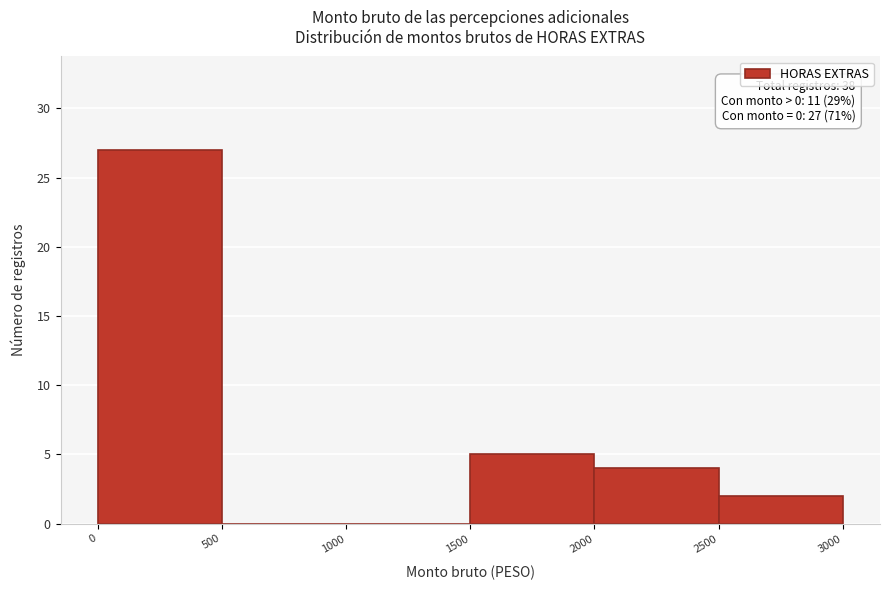

Over which range of the x-axis is the bar tallest?

0 to 500